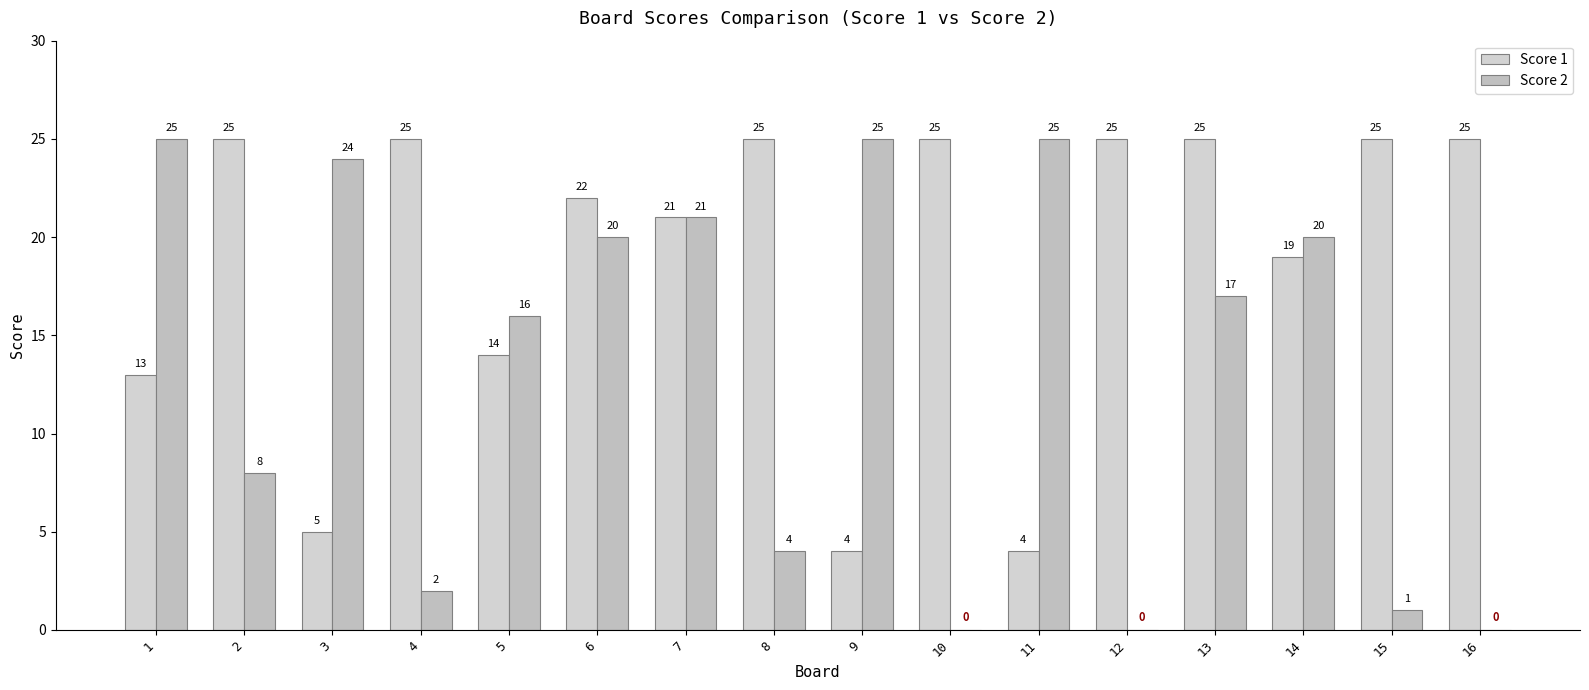

What is the lowest value of the Score 1 series?

4